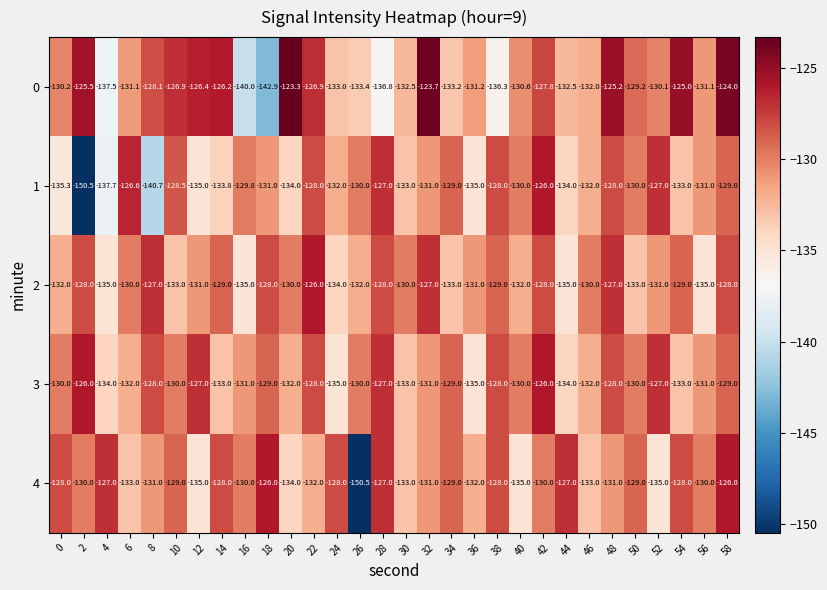

What is the average value of the 4 series?

-130.8